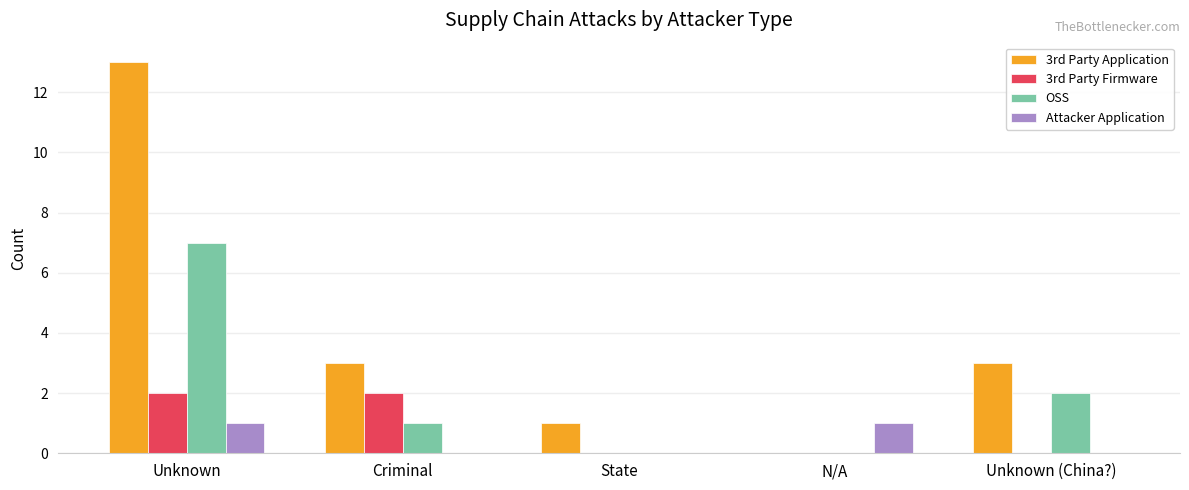

Is it true that OSS equals 0 at N/A?

True